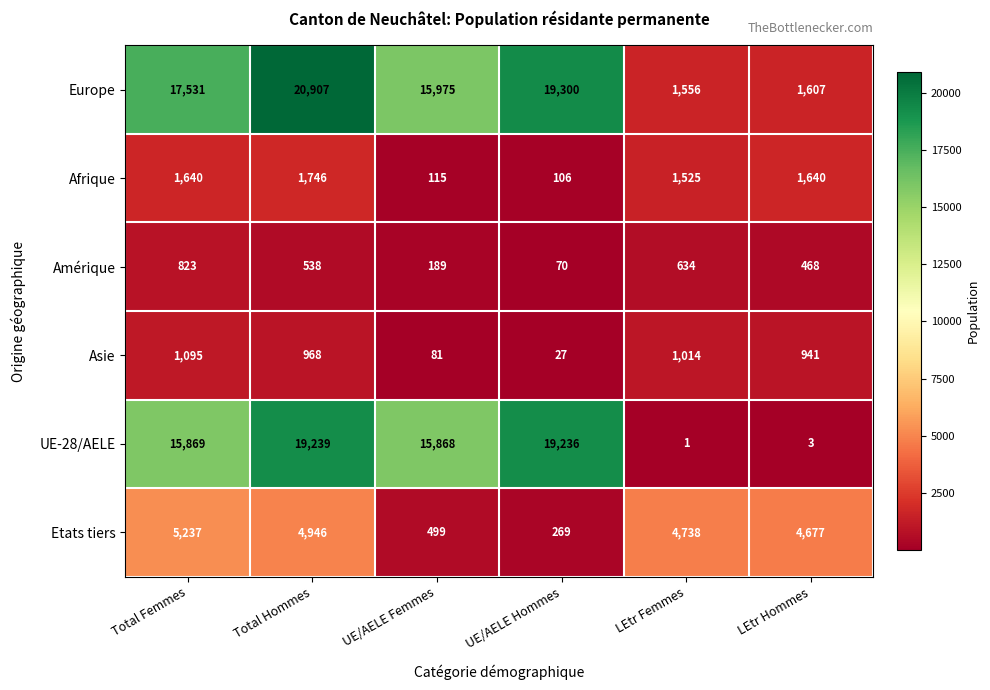

What value does the Etats tiers series have at LEtr Femmes, to the nearest 50?

4750